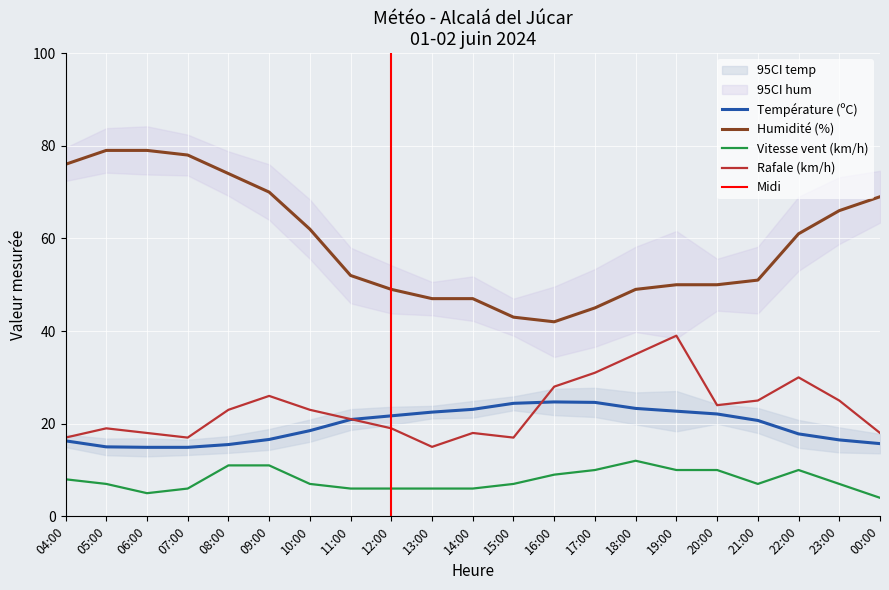

Which category has the lowest value across all series?

00:00